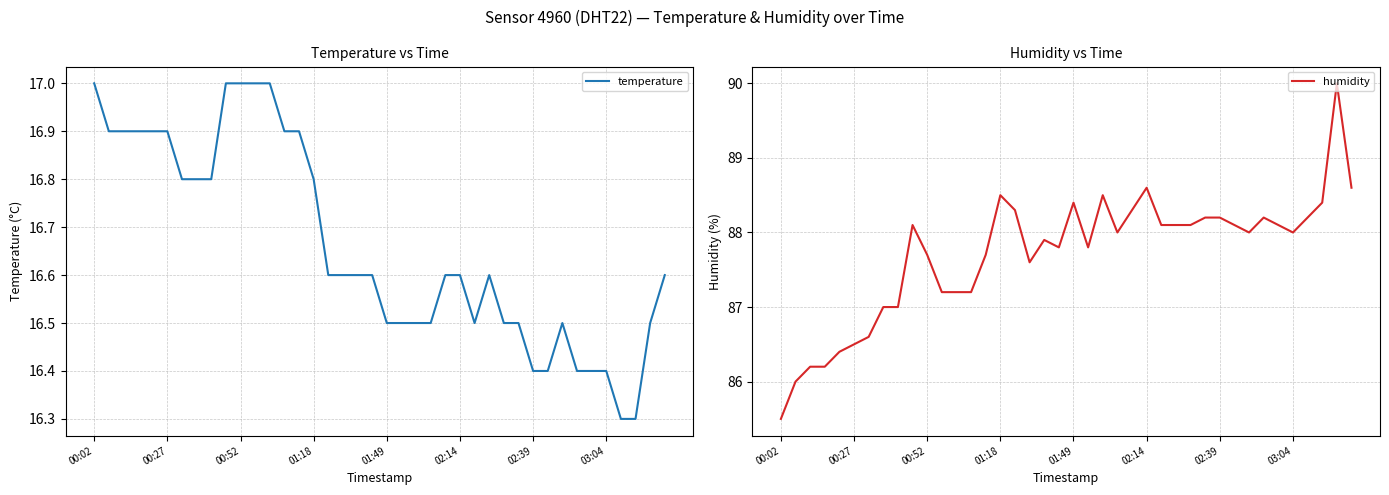

What is the minimum value for temperature?

16.3